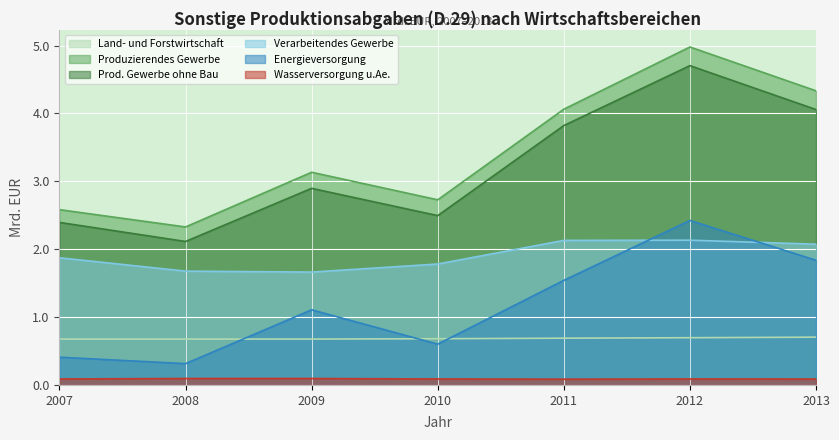

True or false: Wasserversorgung u.Ae. has a value of 0.1 at 2012.

False